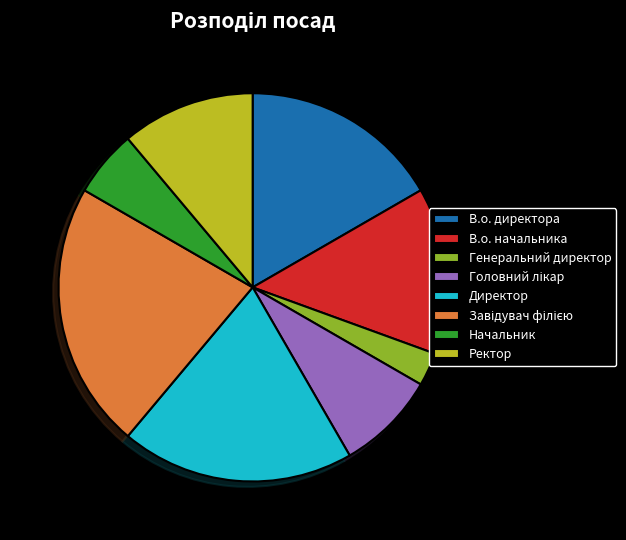

Does any single category account for the majority?

No